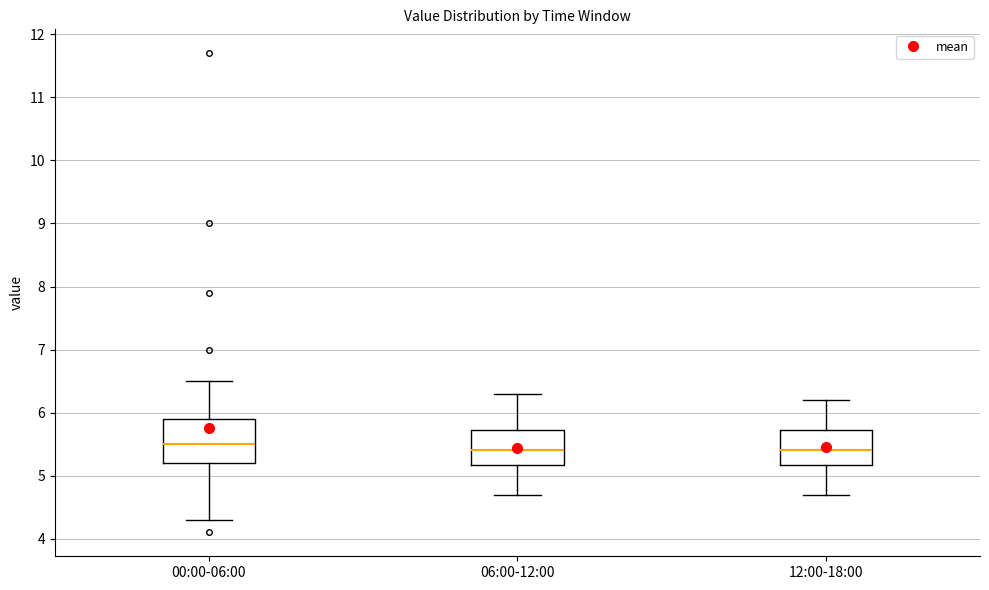

Reading left to right, read every box against the y-axis: the position of its median line, the range the box covers, and the ends of its whiskers. The values are not printed on the chart, so give them approximately, as read against the axis.

00:00-06:00: median 5.5, box 5.2 to 5.9, whiskers 4.3 to 6.5
06:00-12:00: median 5.4, box 5.2 to 5.7, whiskers 4.7 to 6.3
12:00-18:00: median 5.4, box 5.2 to 5.7, whiskers 4.7 to 6.2